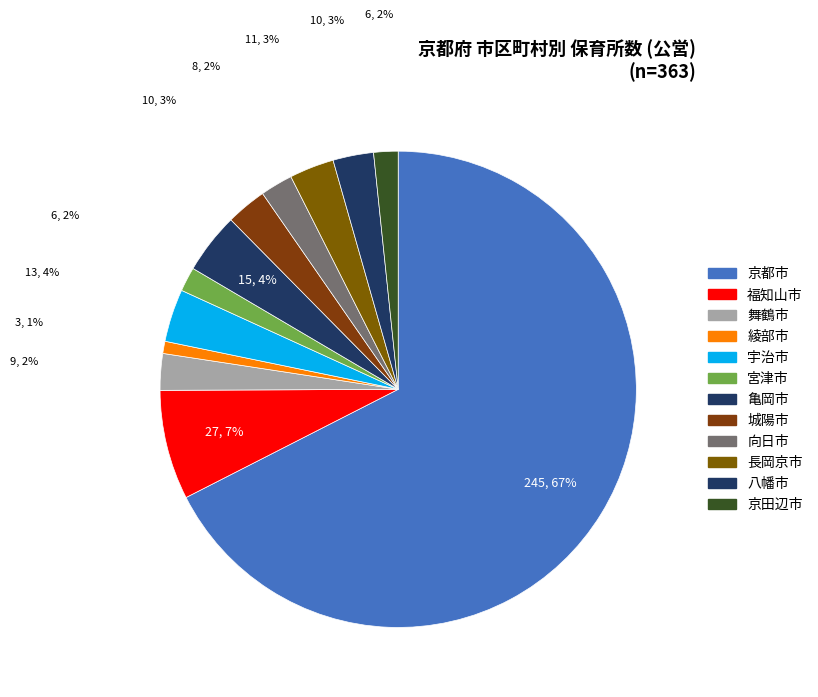

Does 京都市 represent more than half of the total?

Yes